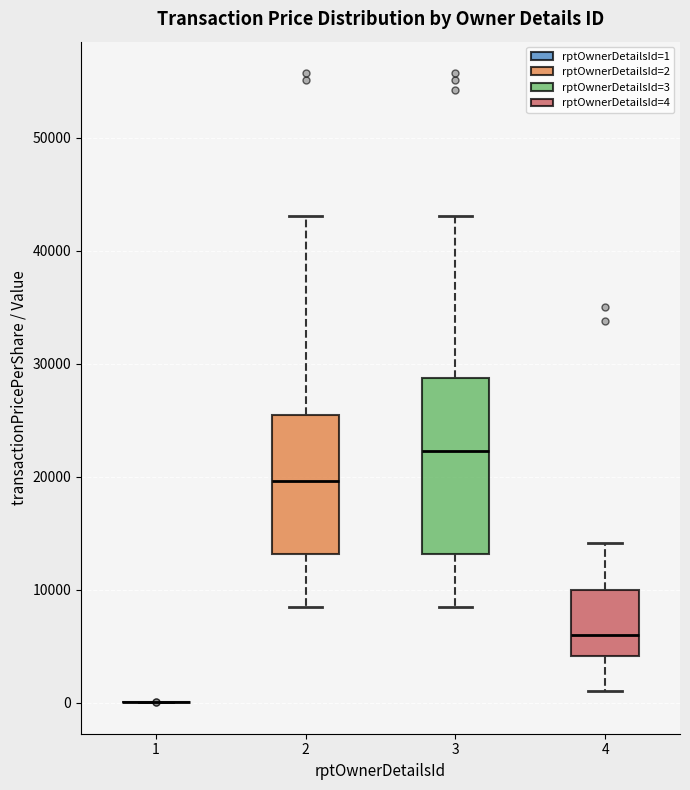

Reading left to right, read every box against the y-axis: the position of its median line, the range the box covers, and the ends of its whiskers. The values are not printed on the chart, so give them approximately, as read against the axis.

1: box collapsed to a line at 0, whiskers 0 to 0
2: median 20000, box 13000 to 25000, whiskers 8000 to 43000
3: median 22000, box 13000 to 29000, whiskers 8000 to 43000
4: median 6000, box 4000 to 10000, whiskers 1000 to 14000